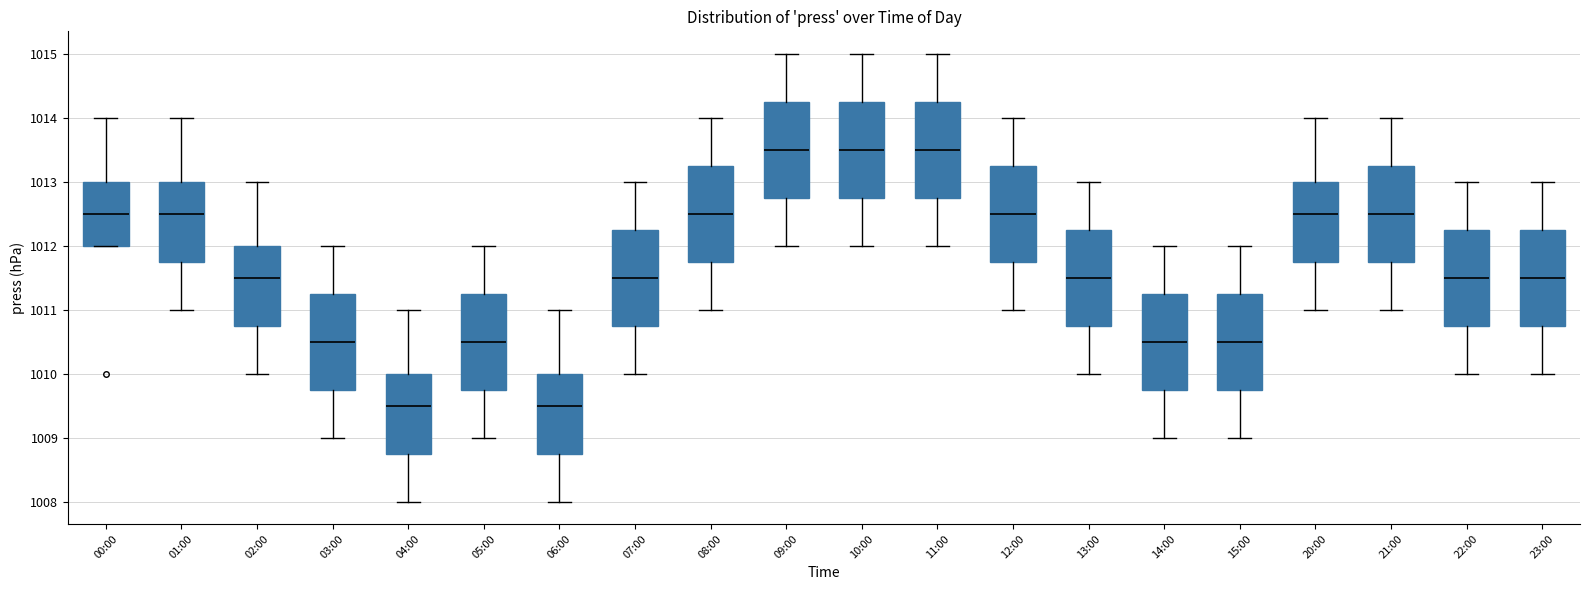

Reading left to right, transcribe this box plot: for each box, give where its median line is, the range the box spans, and where its two whiskers end, as read against the y-axis. The values are not printed on the chart, so give them approximately, as read against the axis.

00:00: median 1012.5, box 1012.0 to 1013.0, whiskers 1012.0 to 1014.0
01:00: median 1012.5, box 1011.8 to 1013.0, whiskers 1011.0 to 1014.0
02:00: median 1011.5, box 1010.8 to 1012.0, whiskers 1010.0 to 1013.0
03:00: median 1010.5, box 1009.8 to 1011.3, whiskers 1009.0 to 1012.0
04:00: median 1009.5, box 1008.8 to 1010.0, whiskers 1008.0 to 1011.0
05:00: median 1010.5, box 1009.8 to 1011.3, whiskers 1009.0 to 1012.0
06:00: median 1009.5, box 1008.8 to 1010.0, whiskers 1008.0 to 1011.0
07:00: median 1011.5, box 1010.8 to 1012.3, whiskers 1010.0 to 1013.0
08:00: median 1012.5, box 1011.8 to 1013.3, whiskers 1011.0 to 1014.0
09:00: median 1013.5, box 1012.8 to 1014.3, whiskers 1012.0 to 1015.0
10:00: median 1013.5, box 1012.8 to 1014.3, whiskers 1012.0 to 1015.0
11:00: median 1013.5, box 1012.8 to 1014.3, whiskers 1012.0 to 1015.0
12:00: median 1012.5, box 1011.8 to 1013.3, whiskers 1011.0 to 1014.0
13:00: median 1011.5, box 1010.8 to 1012.3, whiskers 1010.0 to 1013.0
14:00: median 1010.5, box 1009.8 to 1011.3, whiskers 1009.0 to 1012.0
15:00: median 1010.5, box 1009.8 to 1011.3, whiskers 1009.0 to 1012.0
20:00: median 1012.5, box 1011.8 to 1013.0, whiskers 1011.0 to 1014.0
21:00: median 1012.5, box 1011.8 to 1013.3, whiskers 1011.0 to 1014.0
22:00: median 1011.5, box 1010.8 to 1012.3, whiskers 1010.0 to 1013.0
23:00: median 1011.5, box 1010.8 to 1012.3, whiskers 1010.0 to 1013.0